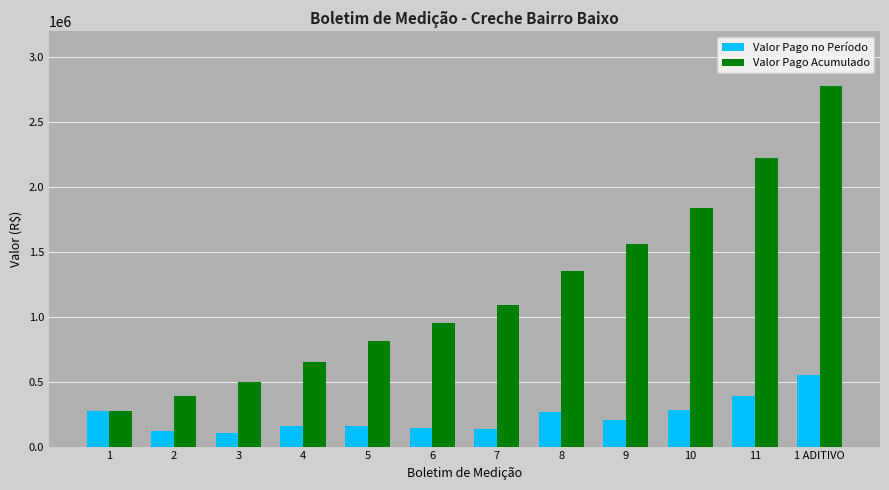

What is the value of the Valor Pago Acumulado bar at the 9th from the left?

1558063.0